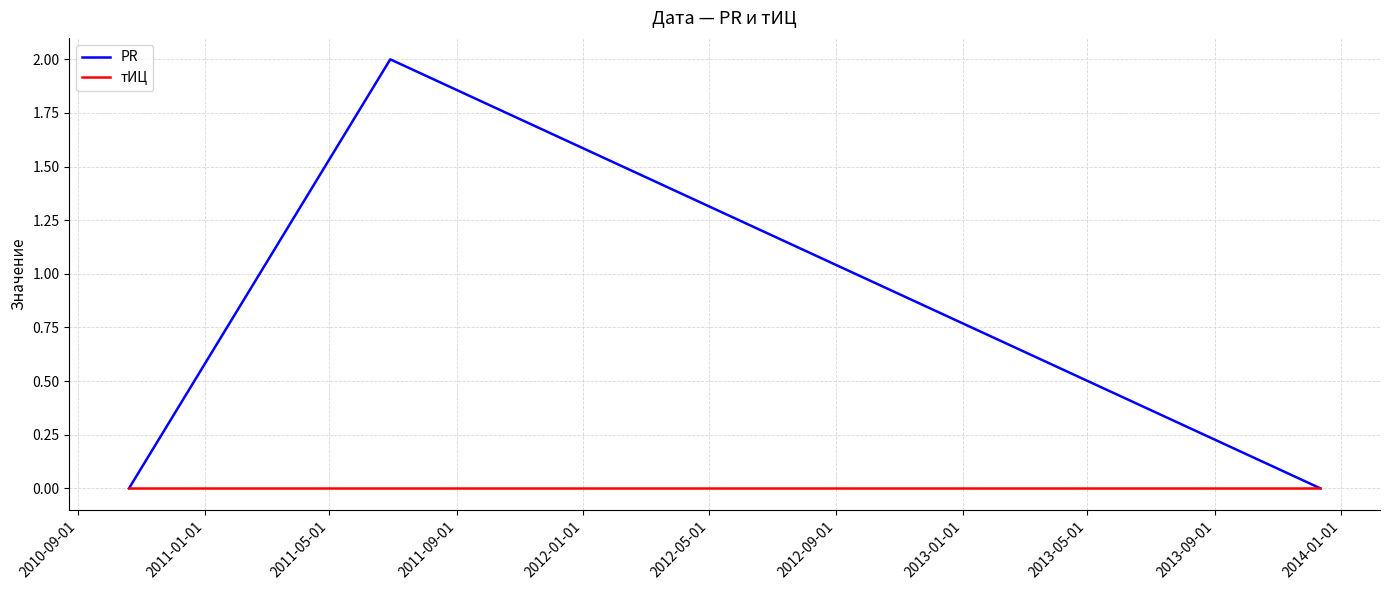

How many distinct data groups are displayed?

2